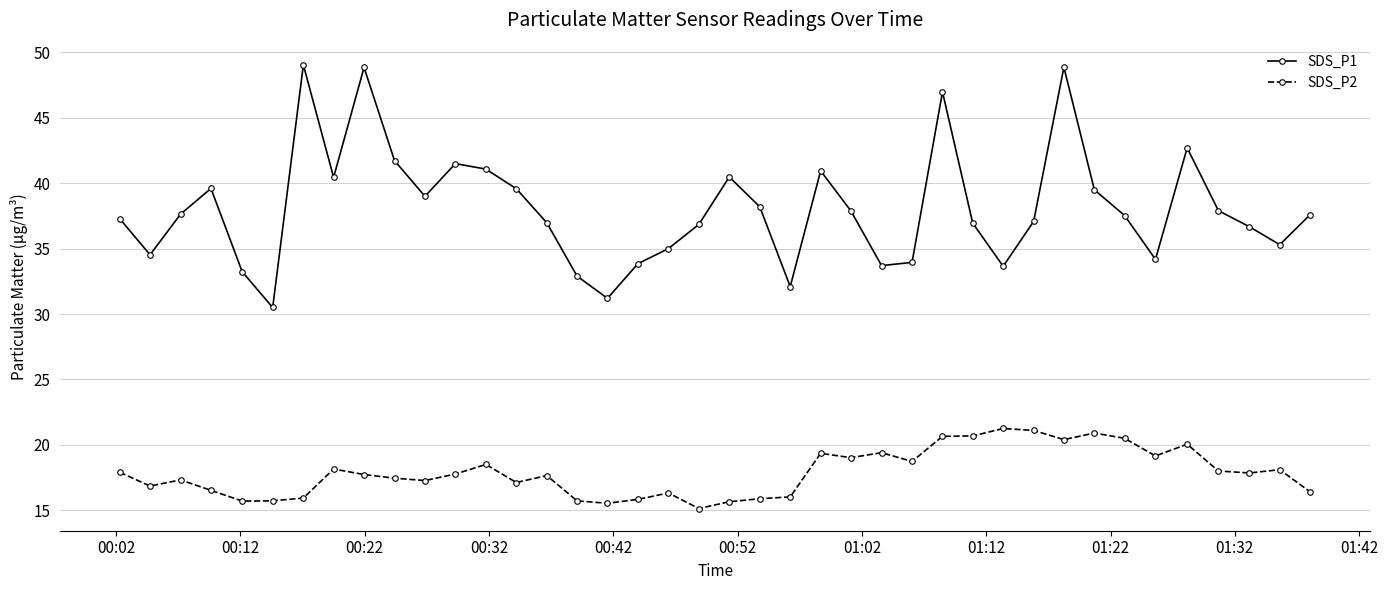

What is the lowest value of the SDS_P1 series?

30.5